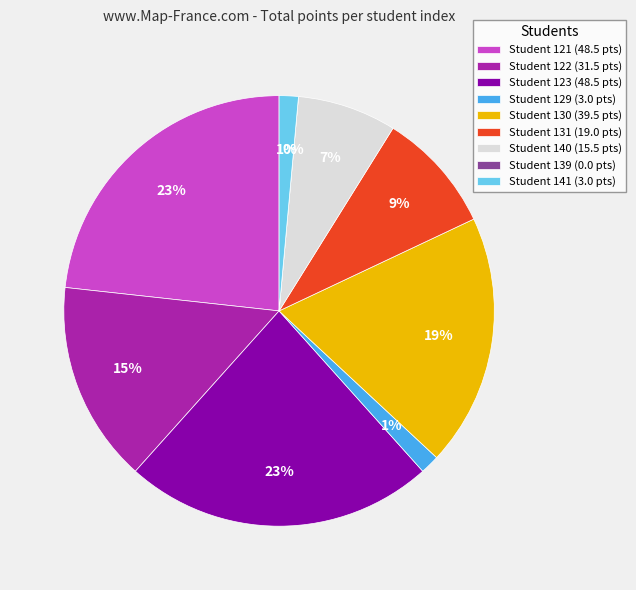

What portion of the pie excludes 122?

84.9%